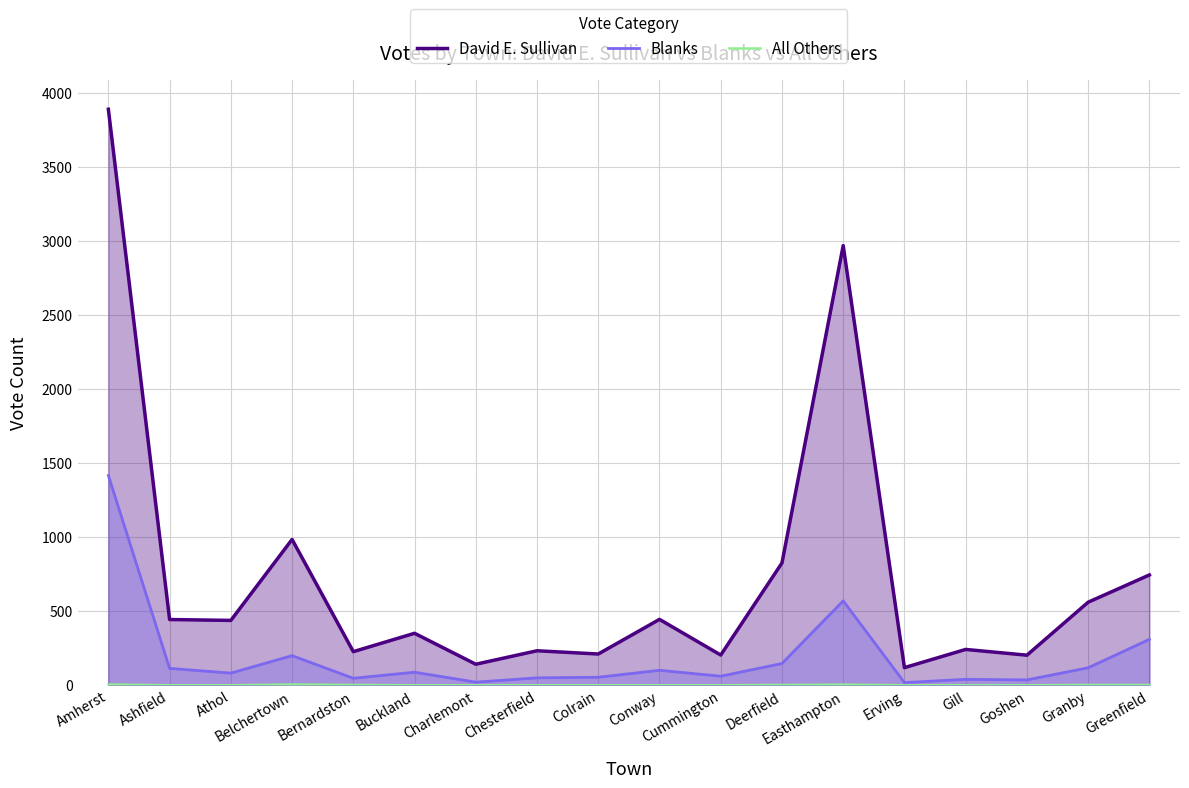

At Amherst, list the series in order from largest to smallest.

David E. Sullivan, Blanks, All Others